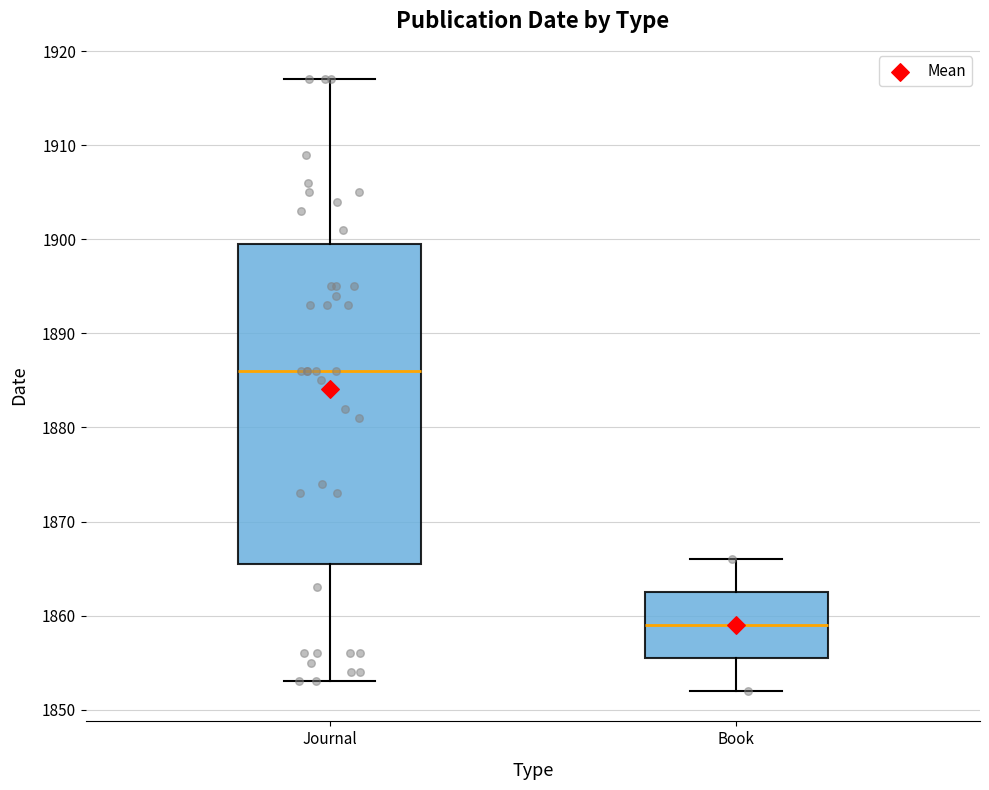

Which box's median line is the lowest?

Book